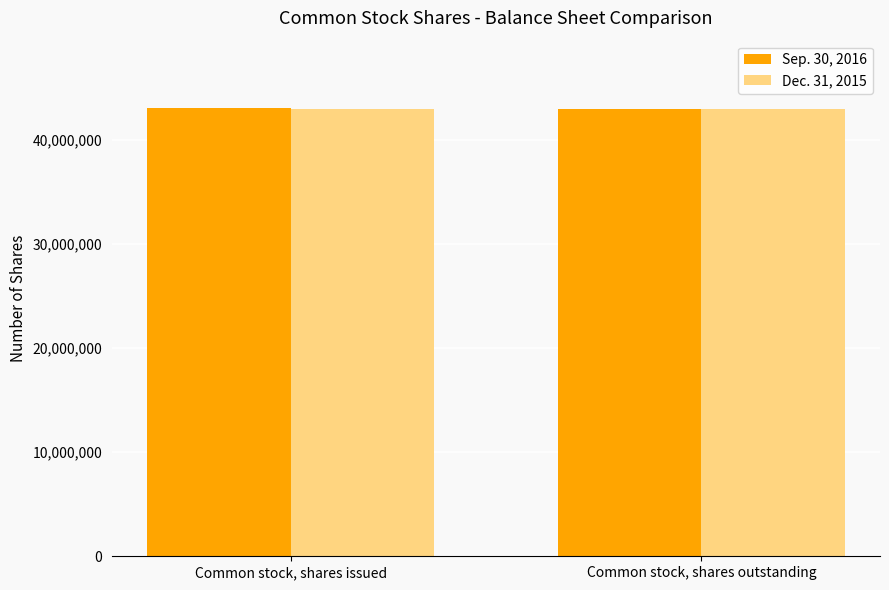

Rank the series by their average value, from highest to lowest.

Sep. 30, 2016, Dec. 31, 2015